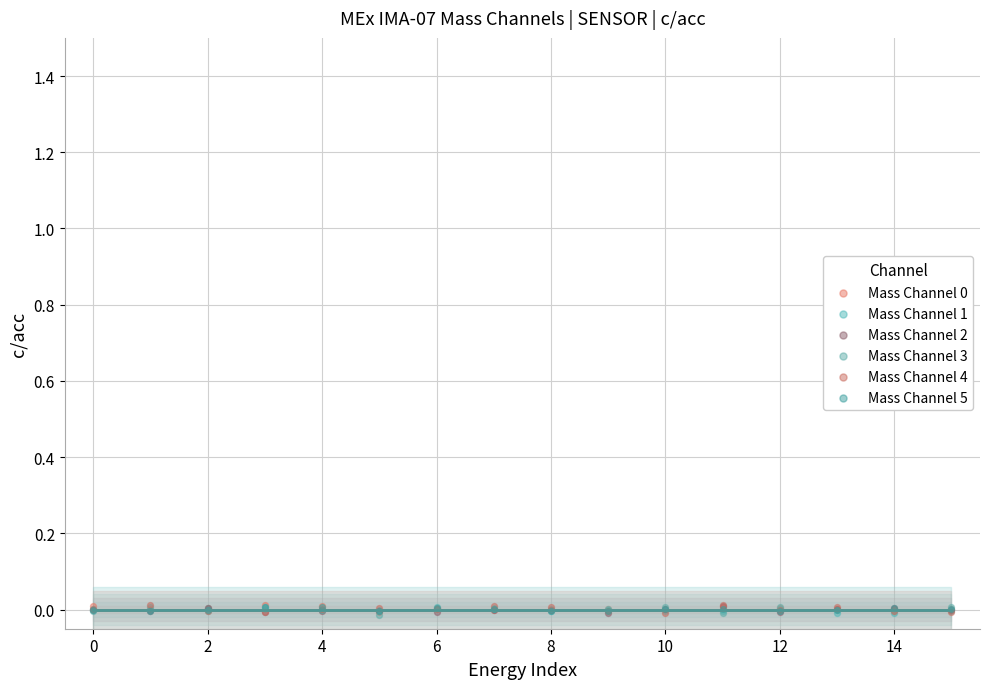

What are all the series names shown in the legend?

Mass Channel 0, Mass Channel 1, Mass Channel 2, Mass Channel 3, Mass Channel 4, Mass Channel 5